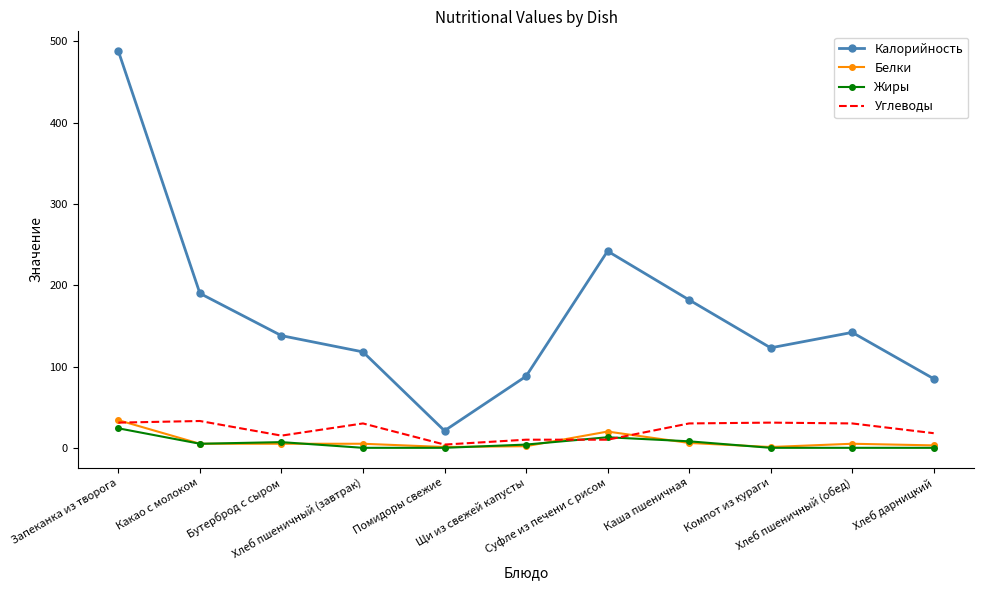

Which series has the largest total across all categories?

Калорийность